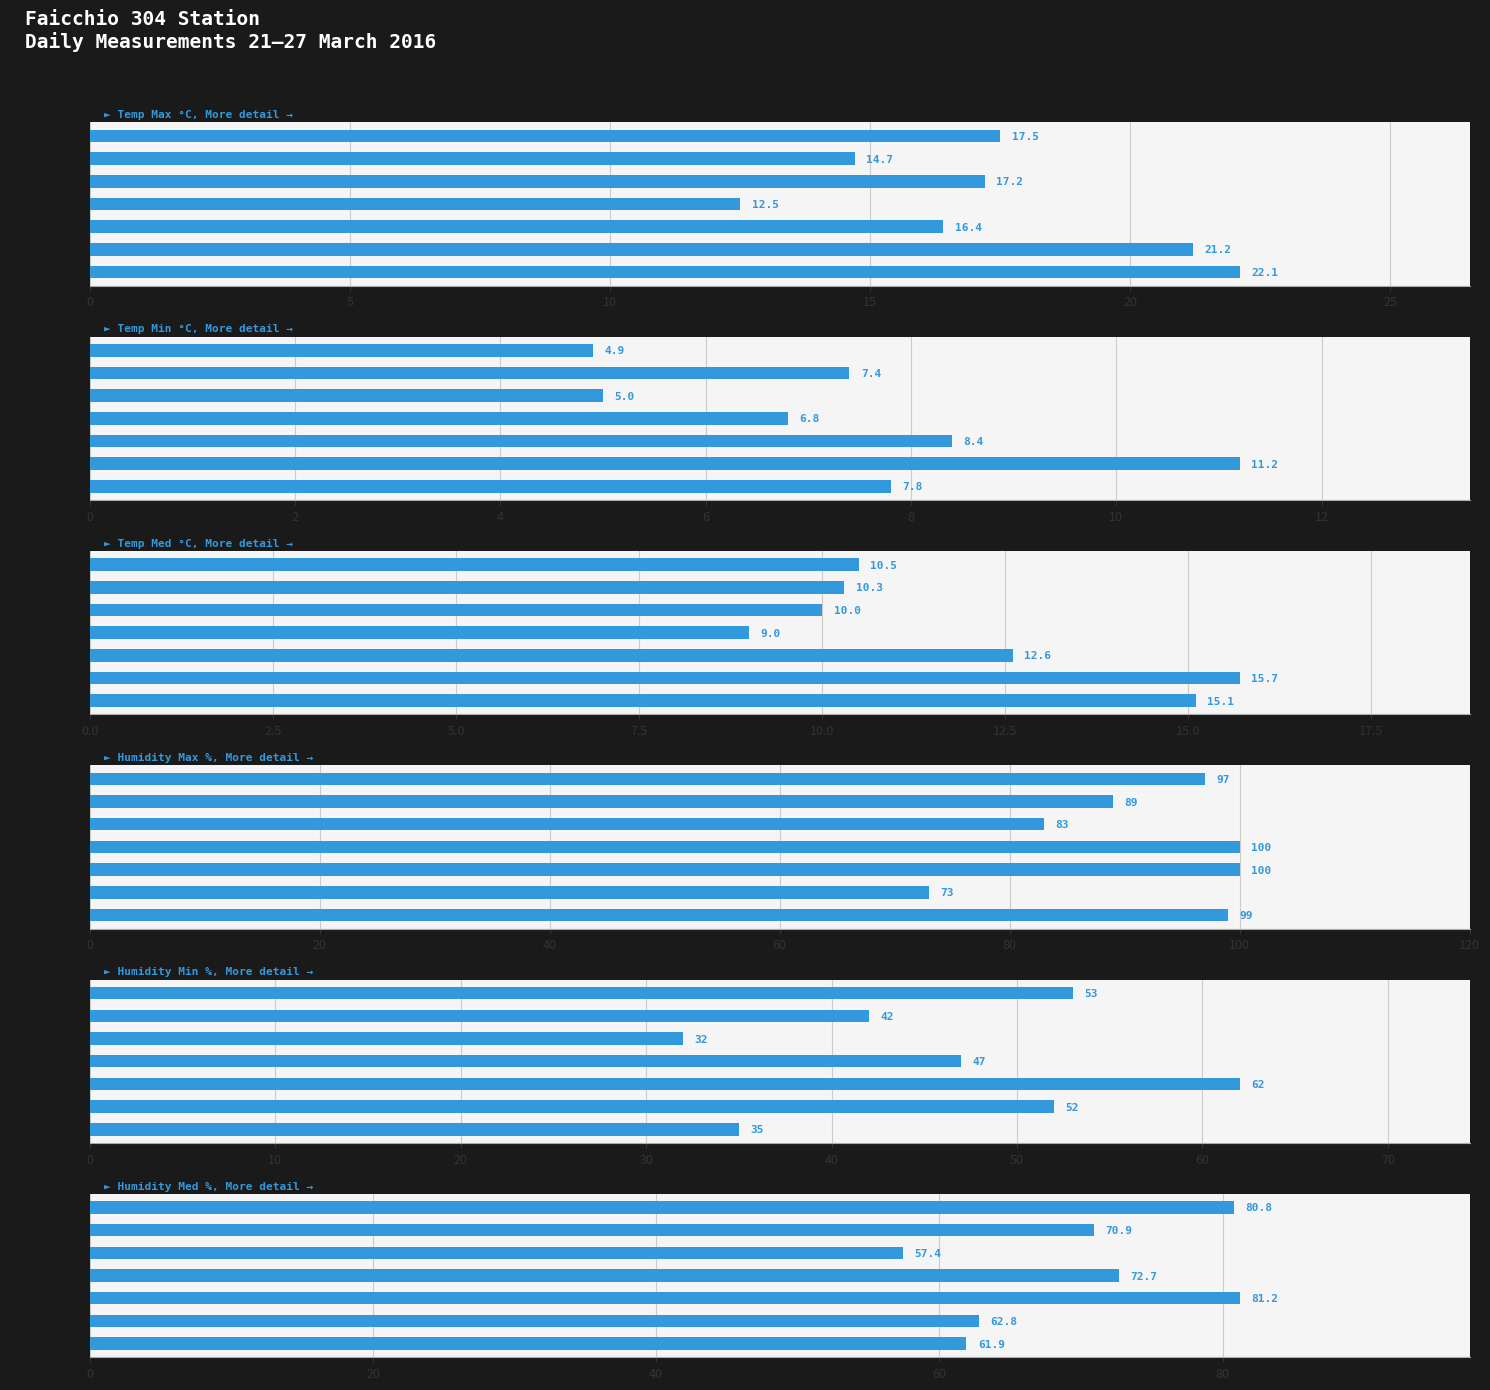

What is the value of the Temp Max °C bar at the 4th from the left?

12.5